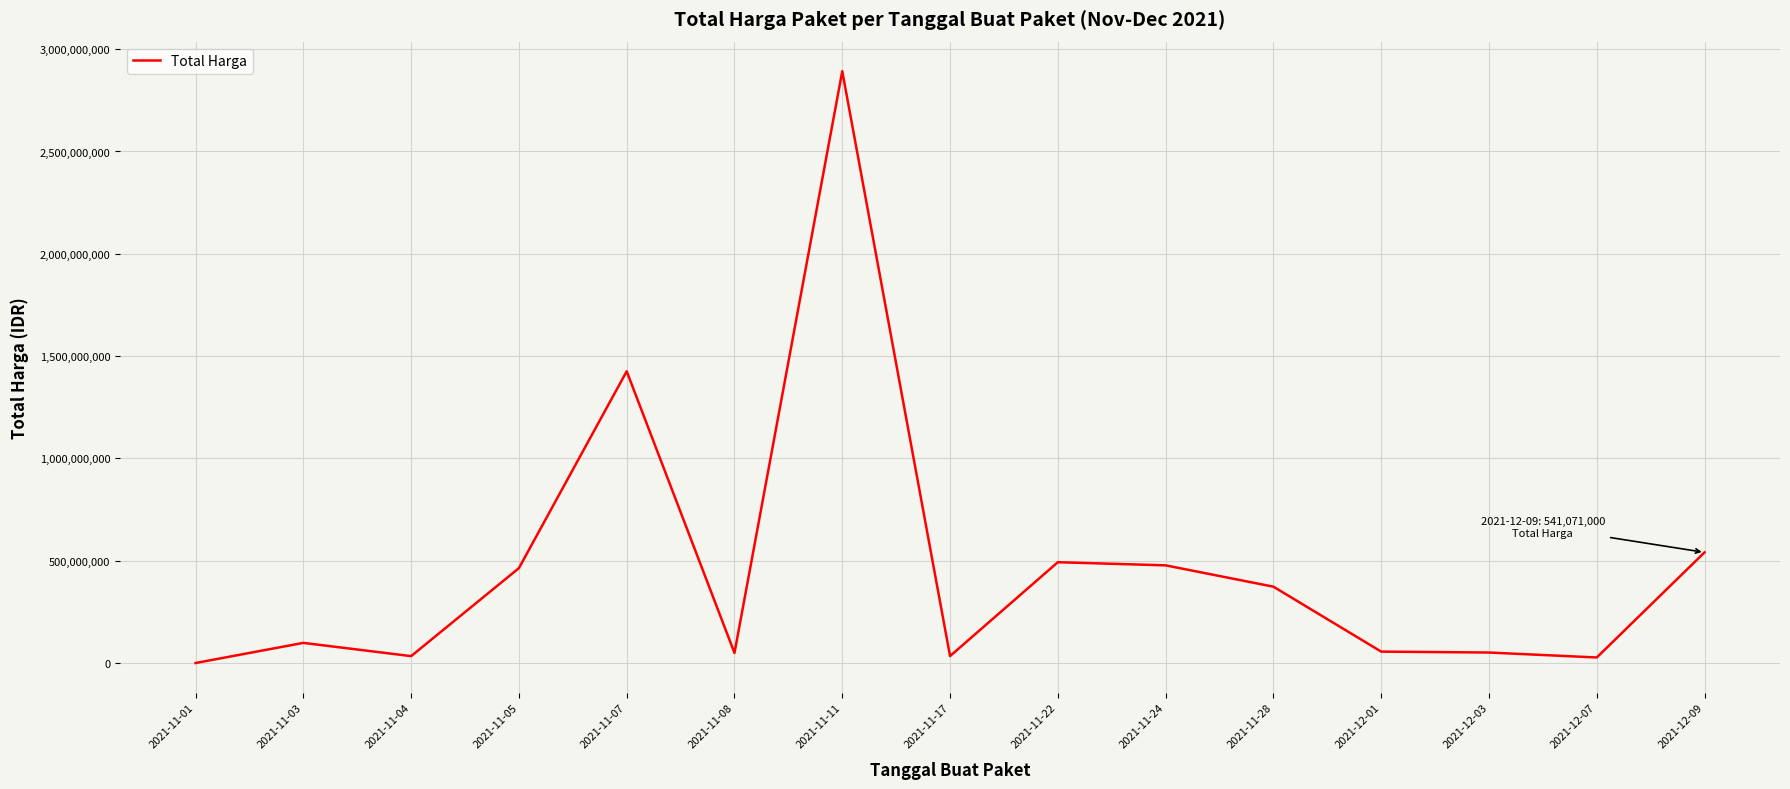

What is the difference between the maximum and minimum values?

2891788400